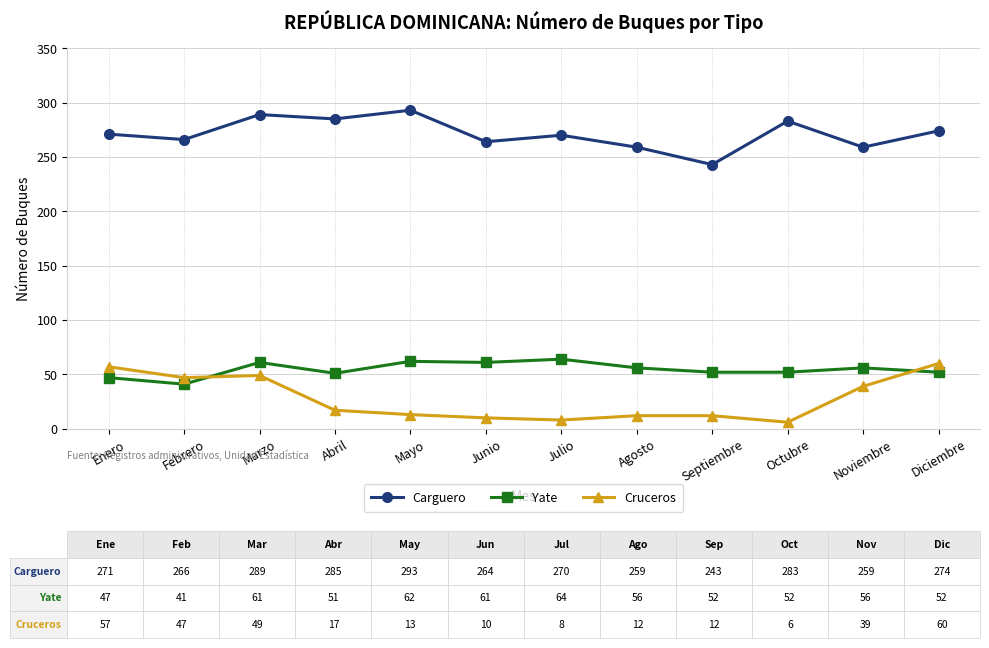

True or false: Carguero has more than 1 points higher than both neighbors.

True